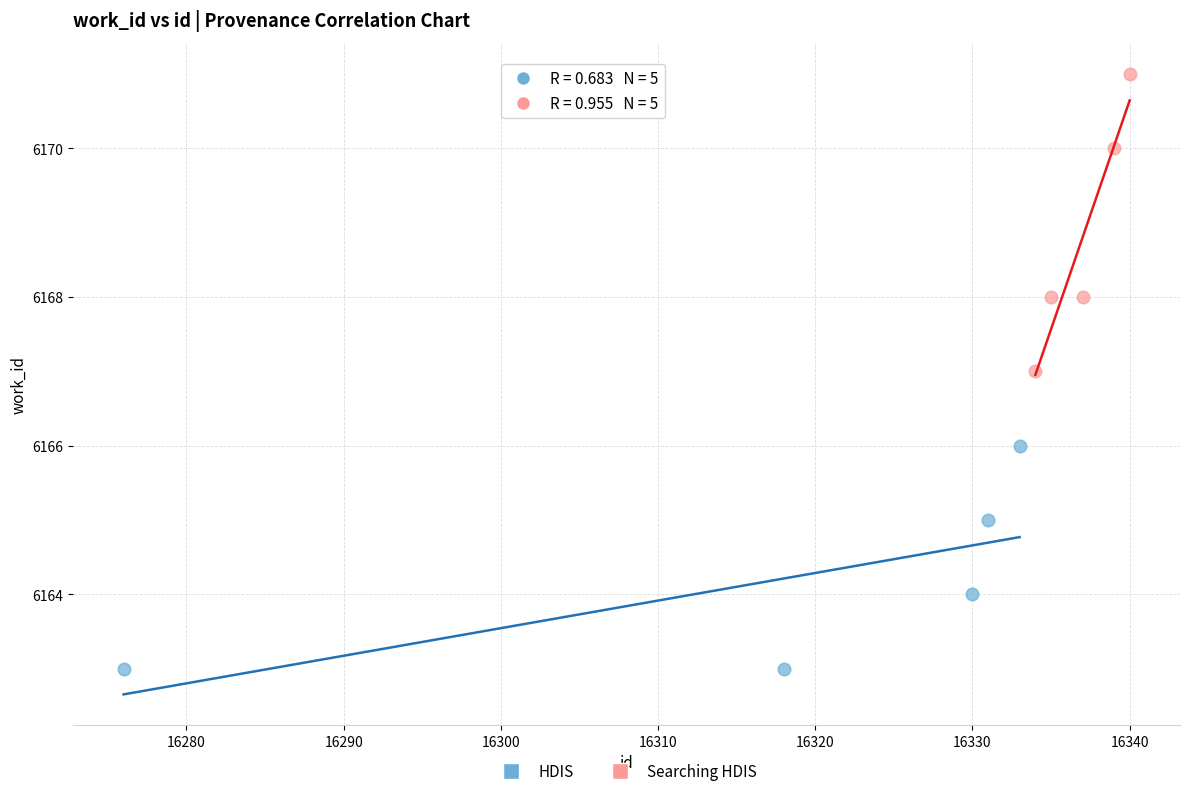

What are all the series names shown in the legend?

HDIS, Searching HDIS